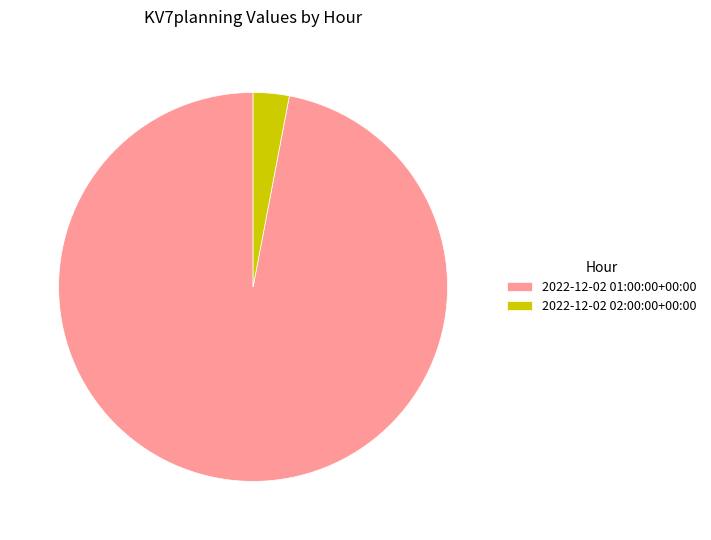

The 2022-12-02 01:00:00+00:00 slice represents 97% of the pie. True or false?

True